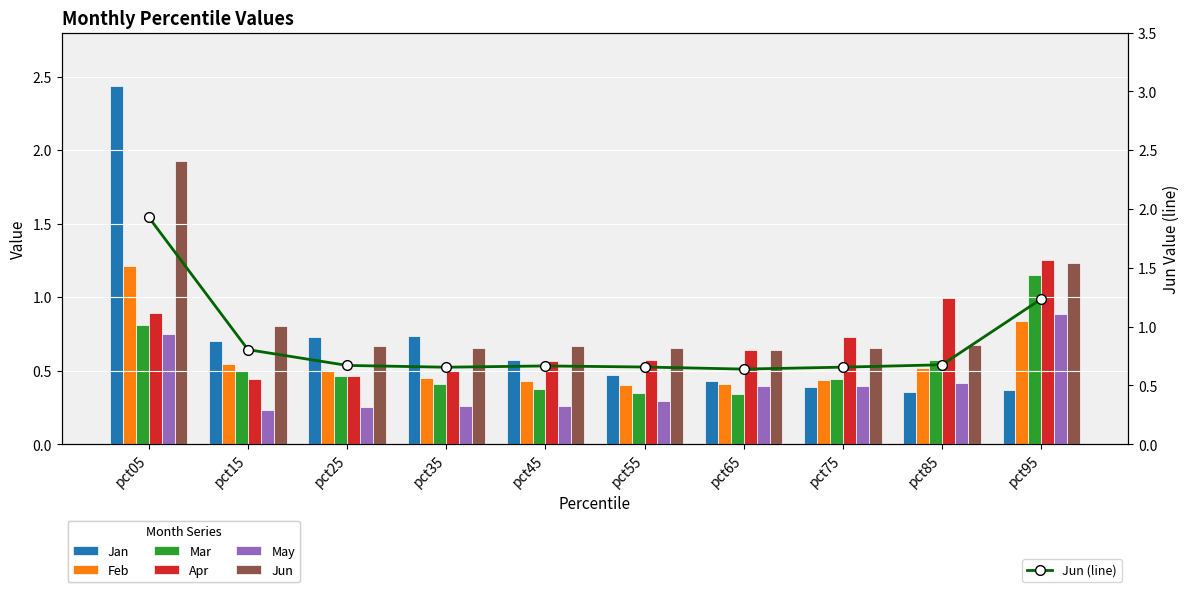

List the labels in order of Apr value, largest first.

pct95, pct85, pct05, pct75, pct65, pct55, pct45, pct35, pct25, pct15